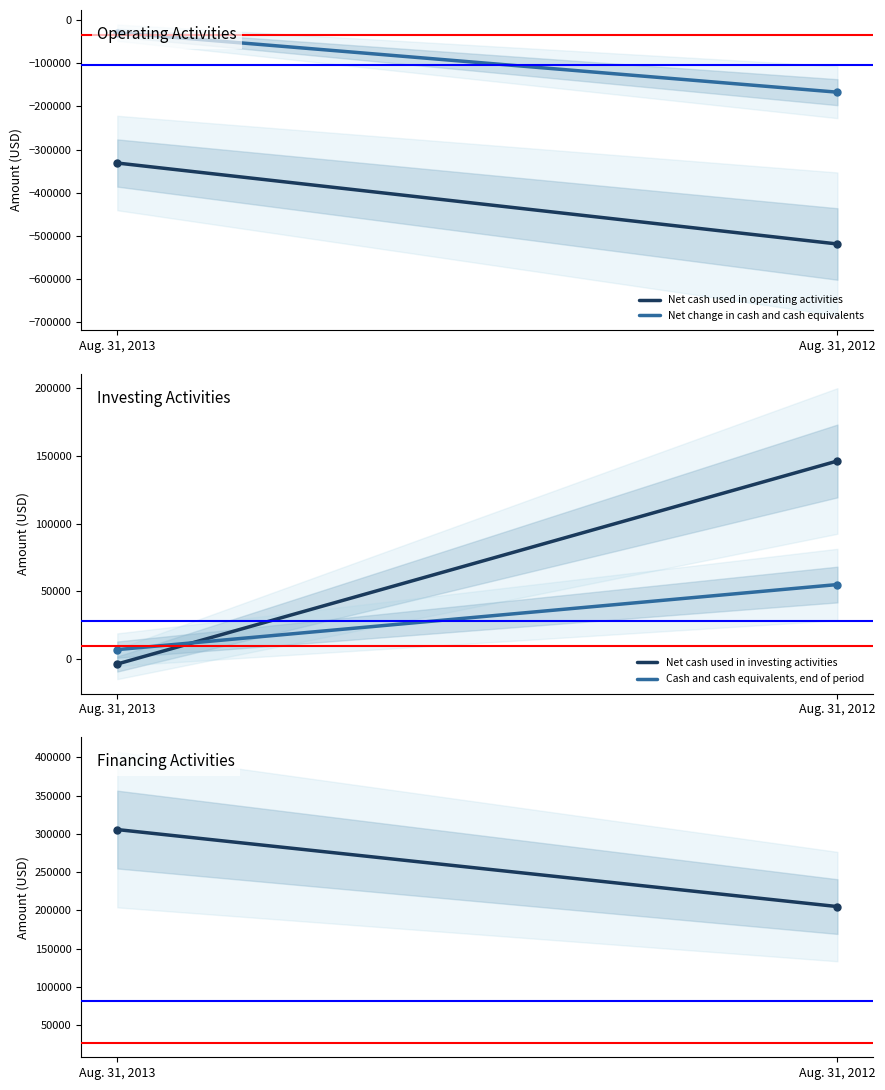

How many data points does each series have?

2